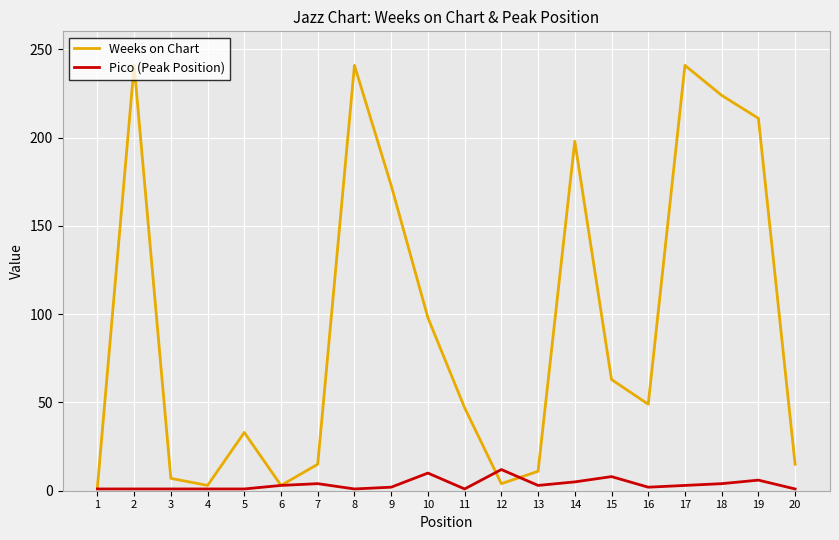

Is the value of Weeks on Chart at 14 greater than the value of Pico (Peak Position) at 20?

Yes